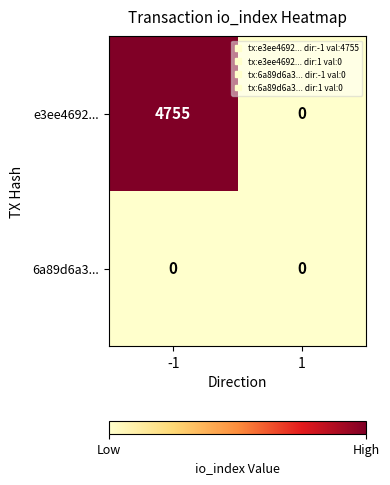

Reading left to right, what are all the values shown in this chart?

e3ee4692...: 4755	0
6a89d6a3...: 0	0